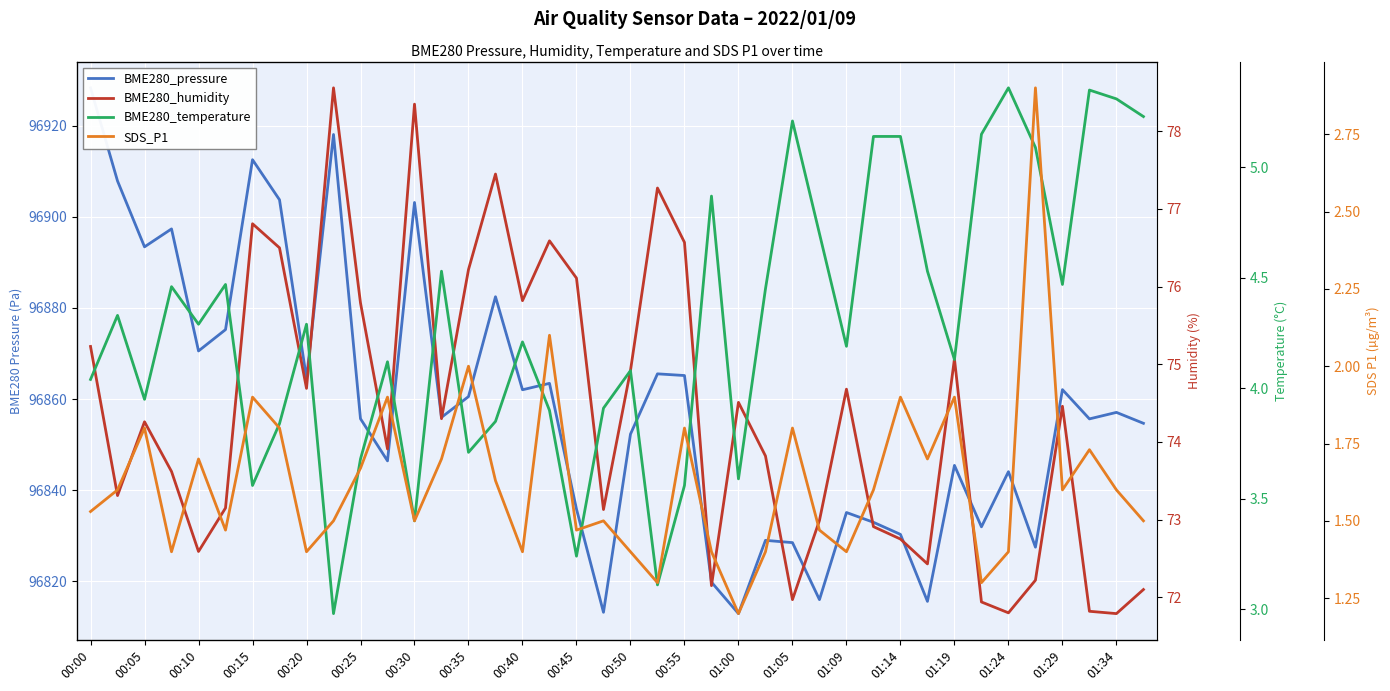

Does the chart display data point markers on the line(s)?

No